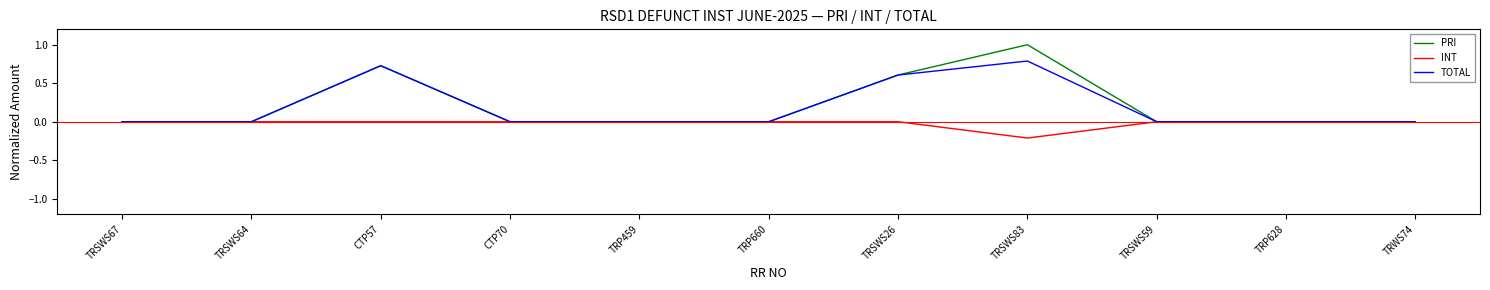

The value of PRI at TRSWS26 is 0.2. True or false?

False